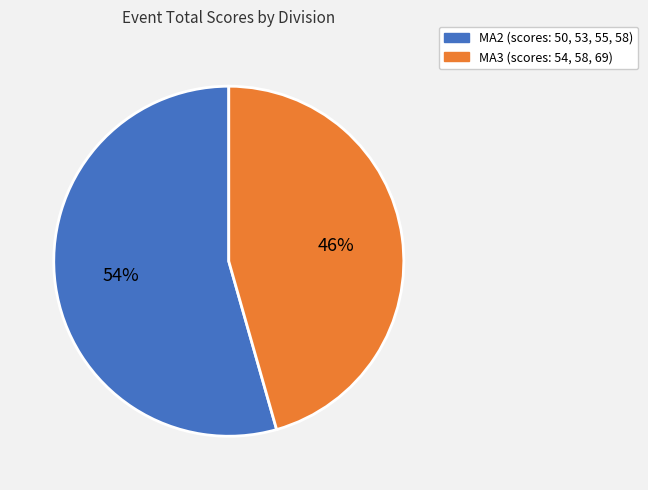

Is there any slice that represents more than half of the pie?

Yes